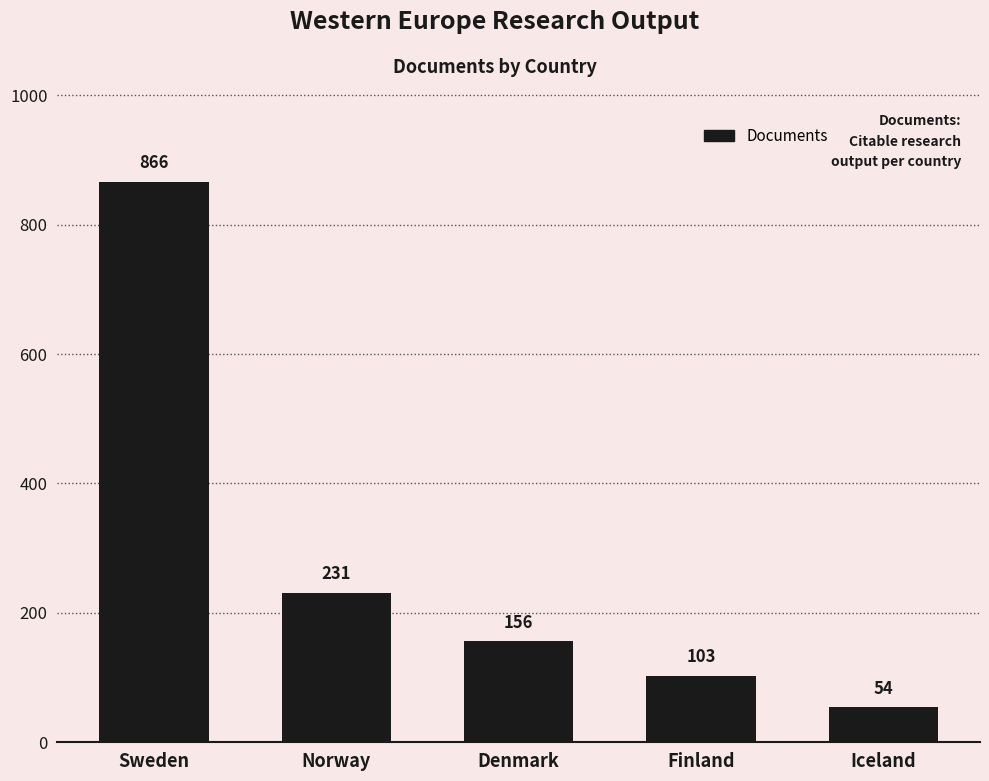

At which label does the data first exceed 156?

Sweden